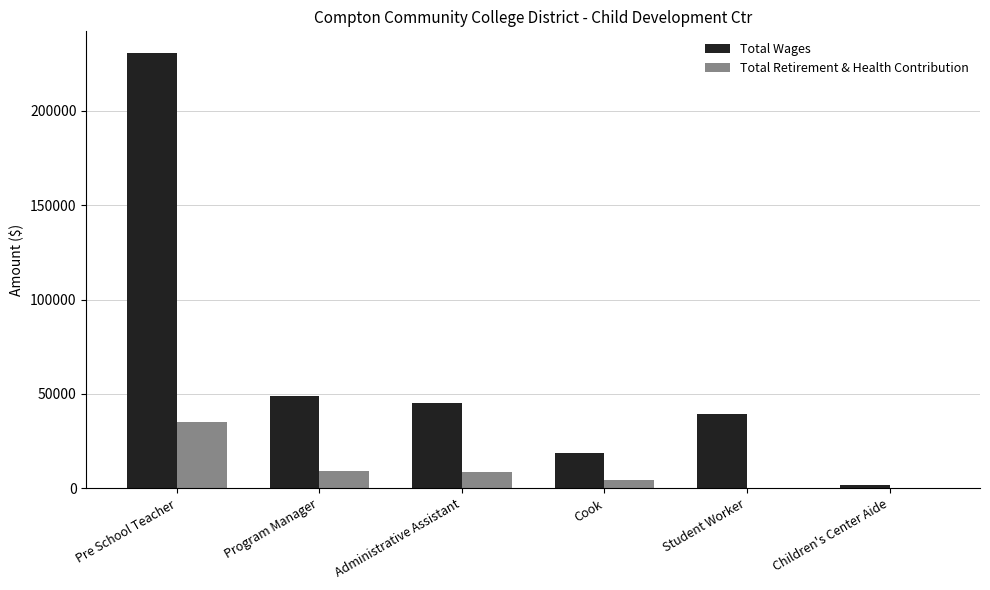

What is the highest value of the Total Retirement & Health Contribution series?

35173